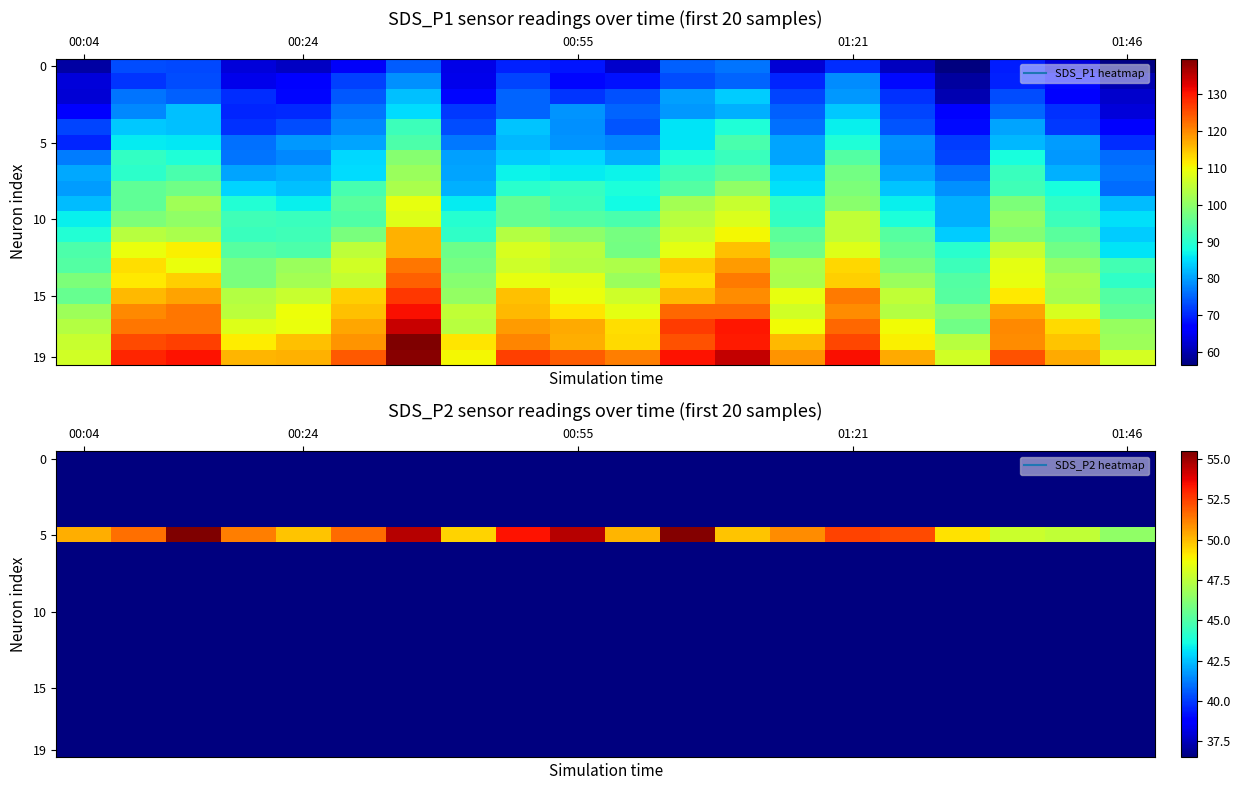

At how many categories does at least one series exceed 38?

20